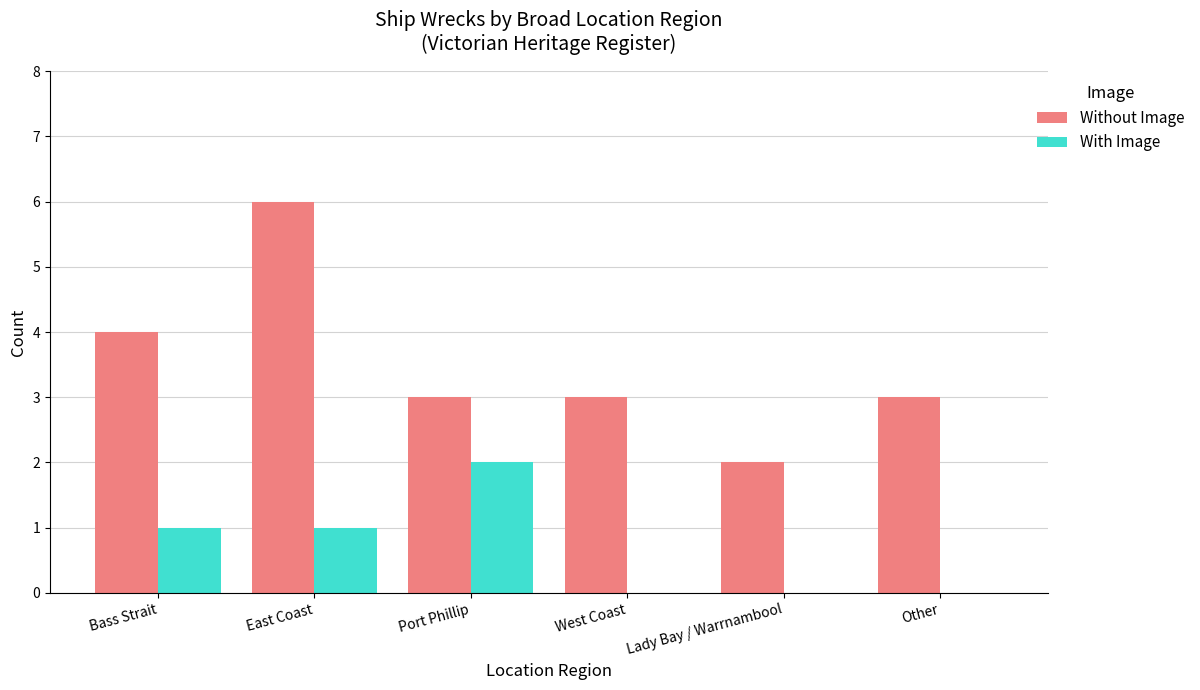

How many groups of bars are there?

6